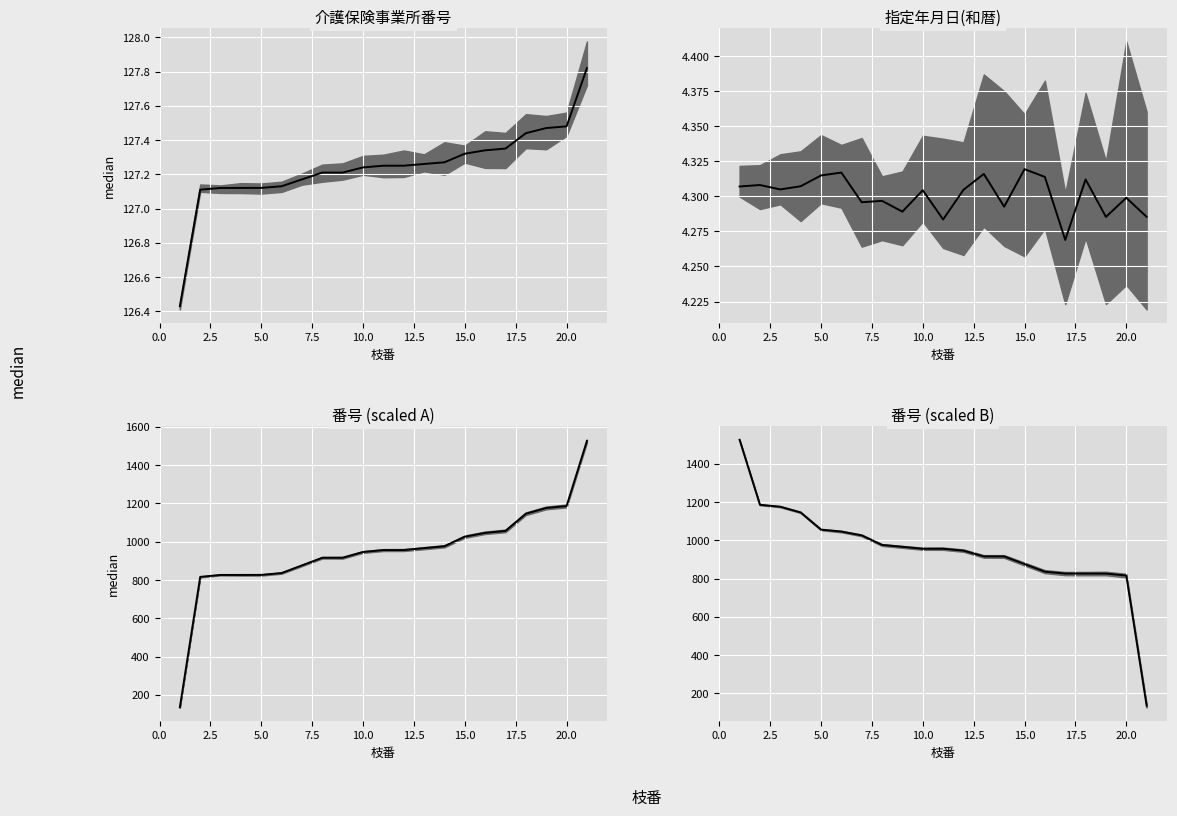

How many data points in 番号 (scaled B) median are less than 956?

10